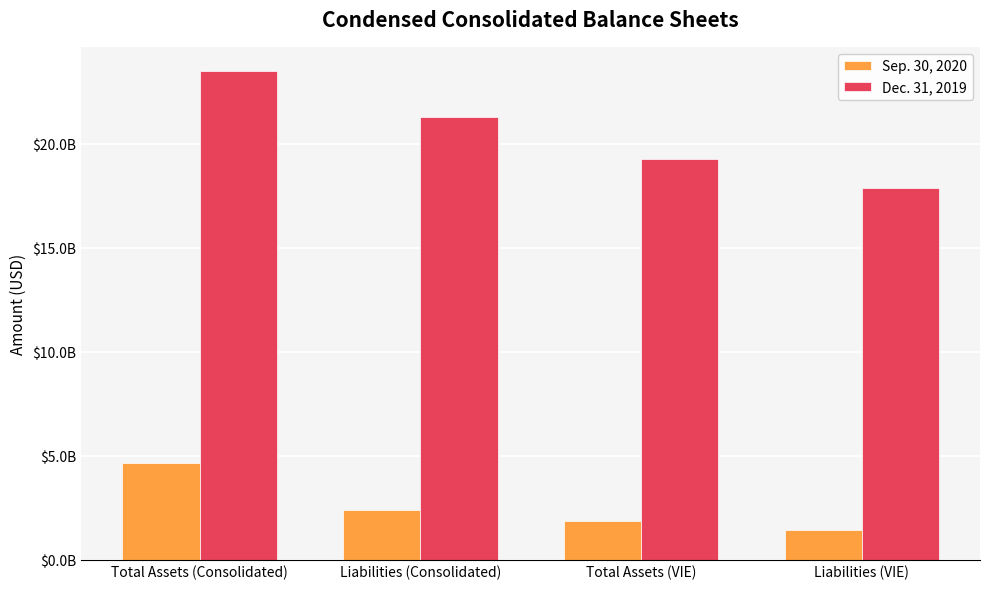

Is the value of Sep. 30, 2020 at Liabilities (Consolidated) greater than the value of Dec. 31, 2019 at Liabilities (VIE)?

No